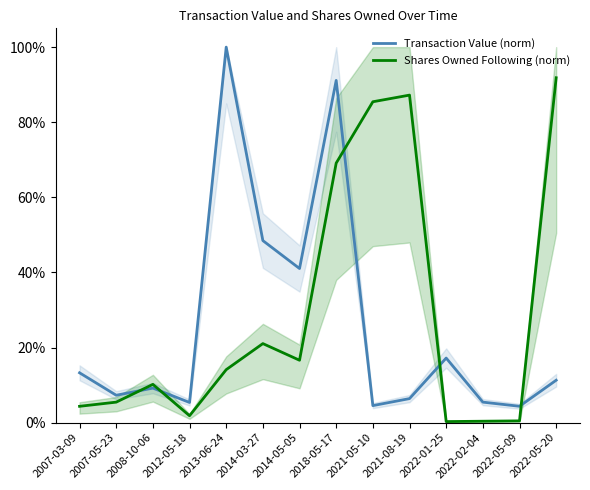

Reading left to right, transcribe all the data shown in this chart.

Transaction Value (norm): 2007-03-09=13.3	2007-05-23=7.3	2008-10-06=9.2	2012-05-18=5.4	2013-06-24=100.0	2014-03-27=48.5	2014-05-05=41.0	2018-05-17=91.1	2021-05-10=4.5	2021-08-19=6.4	2022-01-25=17.2	2022-02-04=5.5	2022-05-09=4.4	2022-05-20=11.3
Shares Owned Following (norm): 2007-03-09=4.3	2007-05-23=5.5	2008-10-06=10.2	2012-05-18=1.8	2013-06-24=14.1	2014-03-27=21.0	2014-05-05=16.6	2018-05-17=69.1	2021-05-10=85.4	2021-08-19=87.2	2022-01-25=0.3	2022-02-04=0.4	2022-05-09=0.5	2022-05-20=91.8